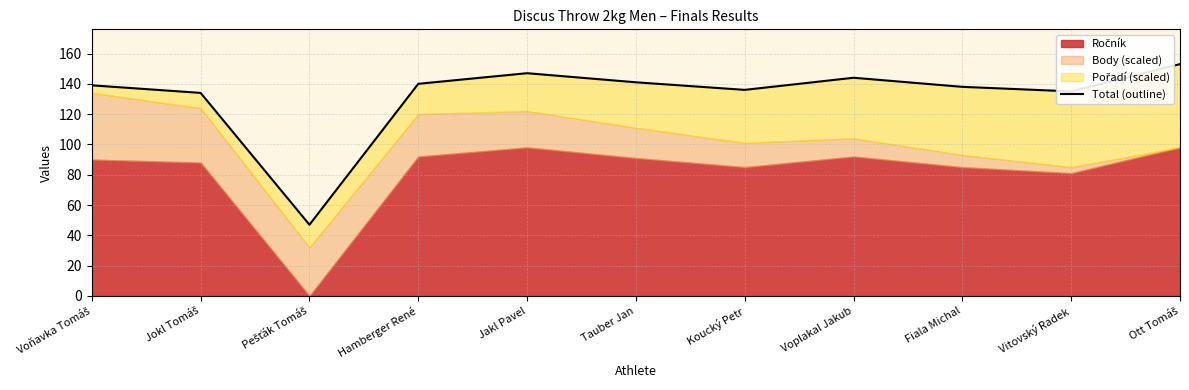

Reading left to right, extract all data points from this chart.

139	134	47	140	147	141	136	144	138	135	153